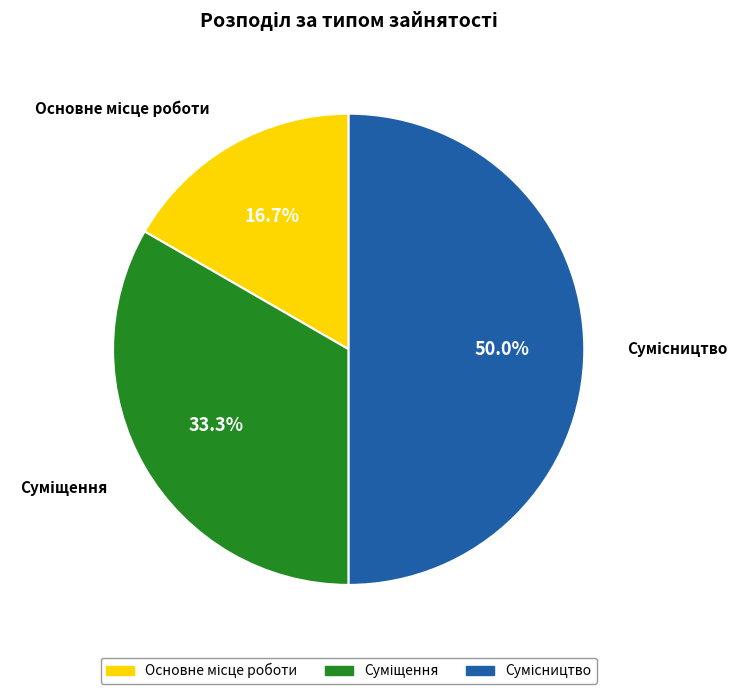

Combined, what portion of the pie is Основне місце роботи and Суміщення?

50.0%